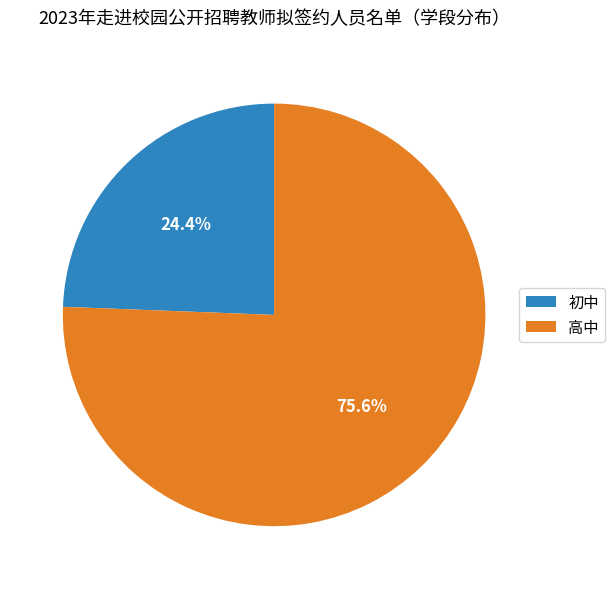

What is the majority slice?

高中